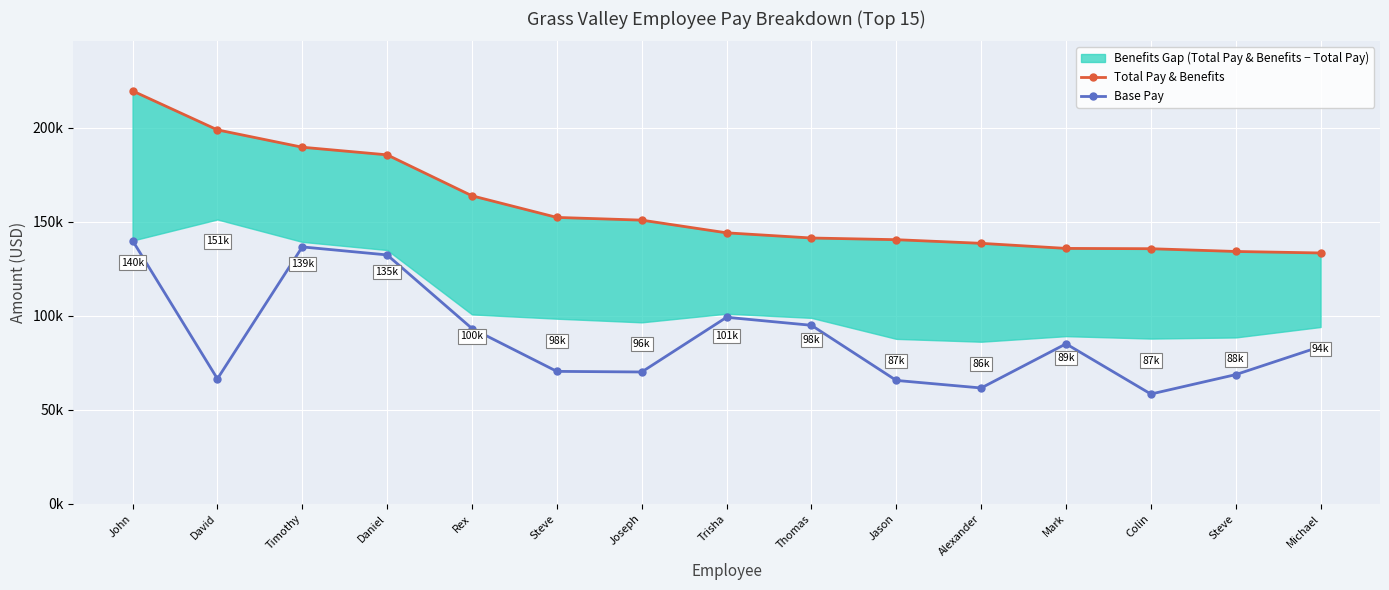

The Base Pay series shows 89796 at David. True or false?

False